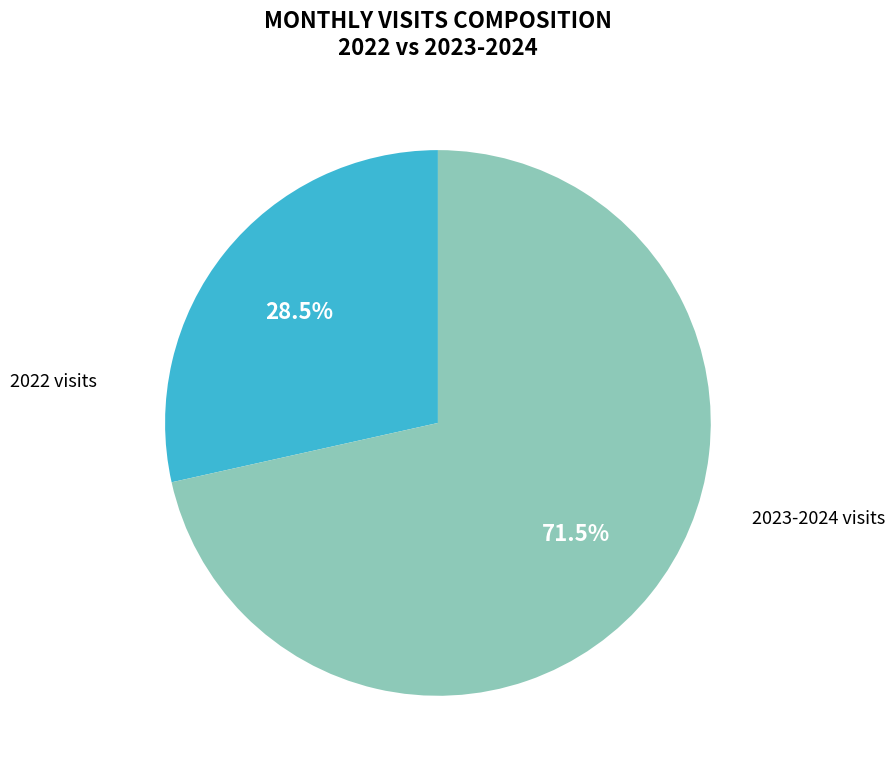

Is the sum of 2022 visits and 2023-2024 visits greater than half?

Yes